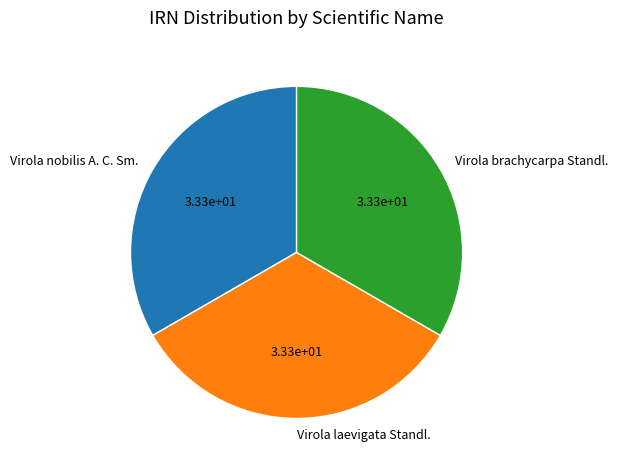

Is the sum of Virola brachycarpa Standl. and Virola laevigata Standl. greater than half?

Yes